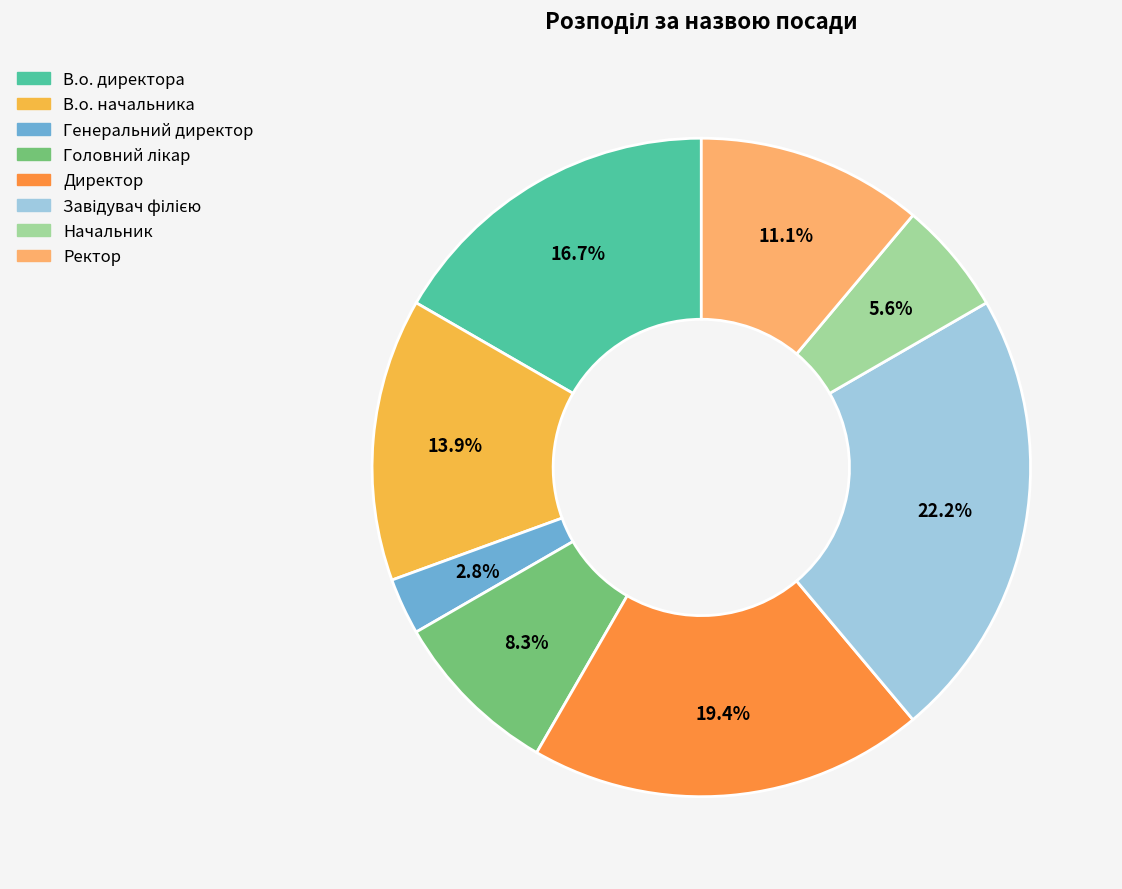

Which slice is the smallest?

Генеральний директор